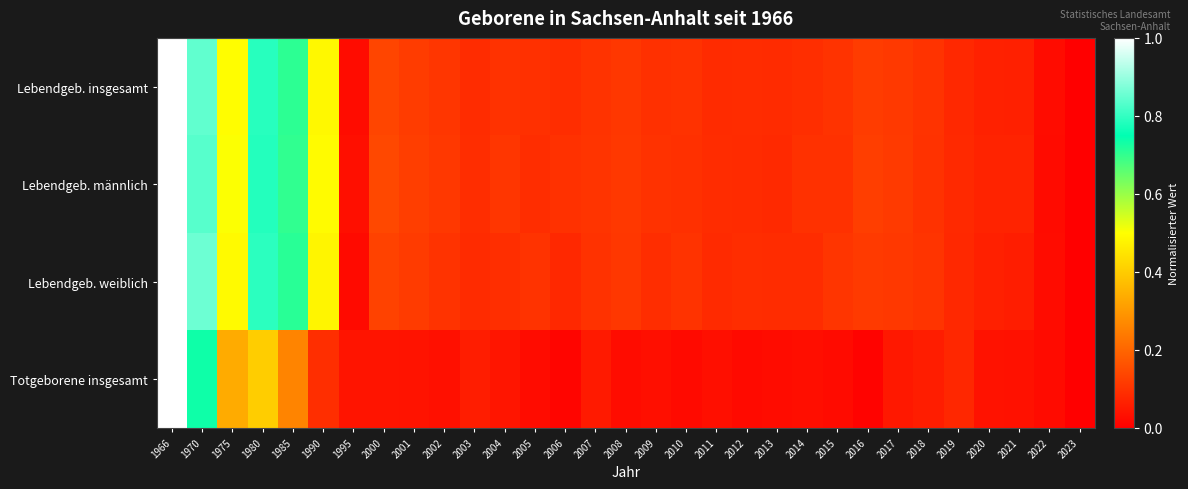

Which series has the widest spread of values?

Lebendgeb. insgesamt